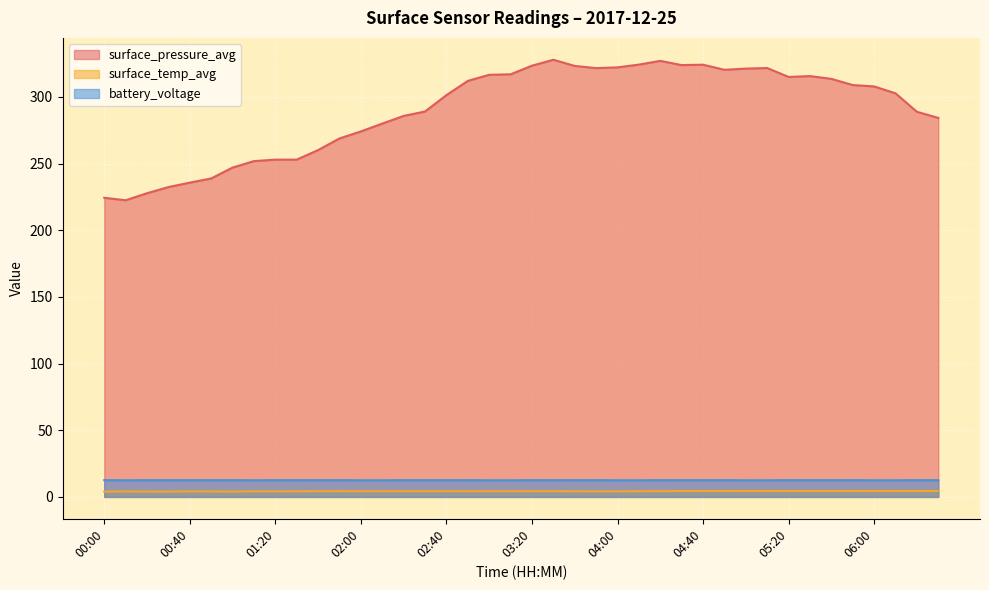

True or false: surface_pressure_avg has a value of 313.5 at 05:40.

True